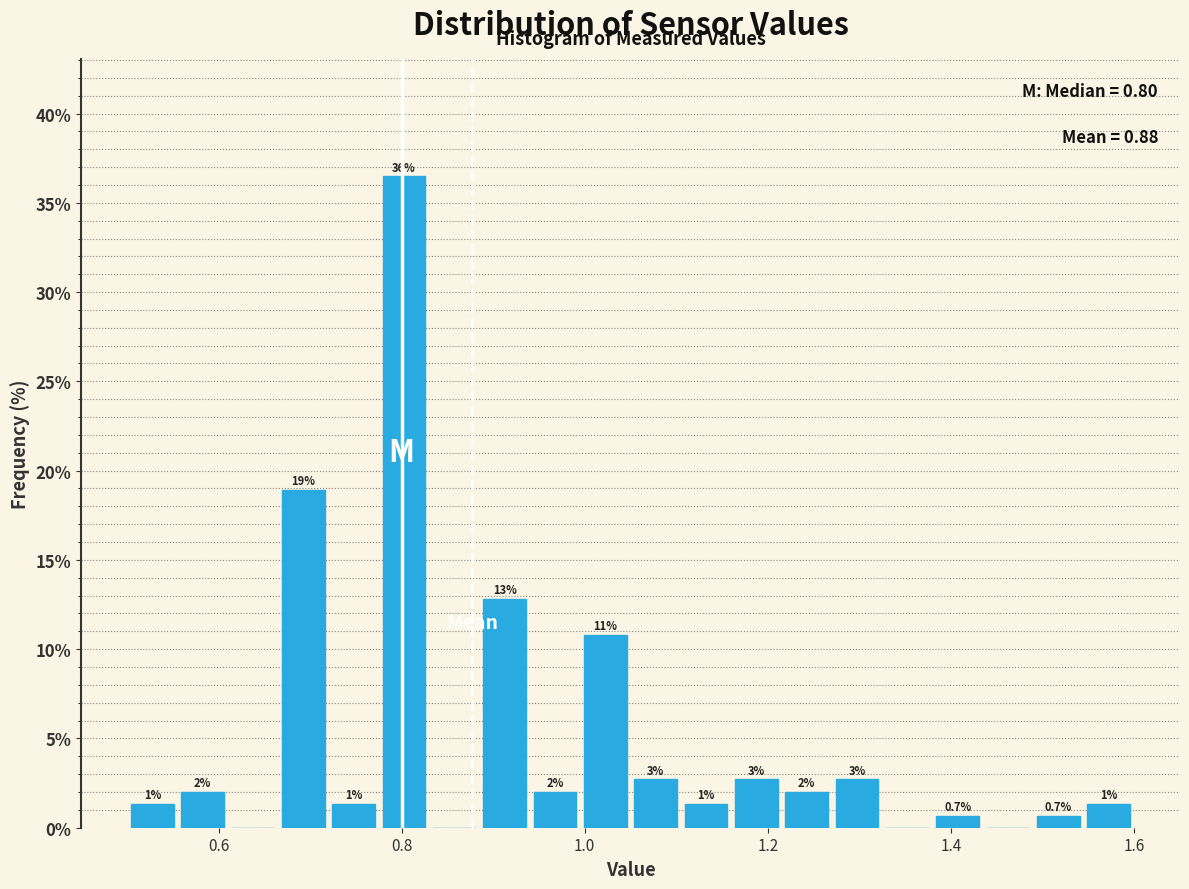

Read against the x-axis, roughly where is the centre of the tallest bar?

0.80